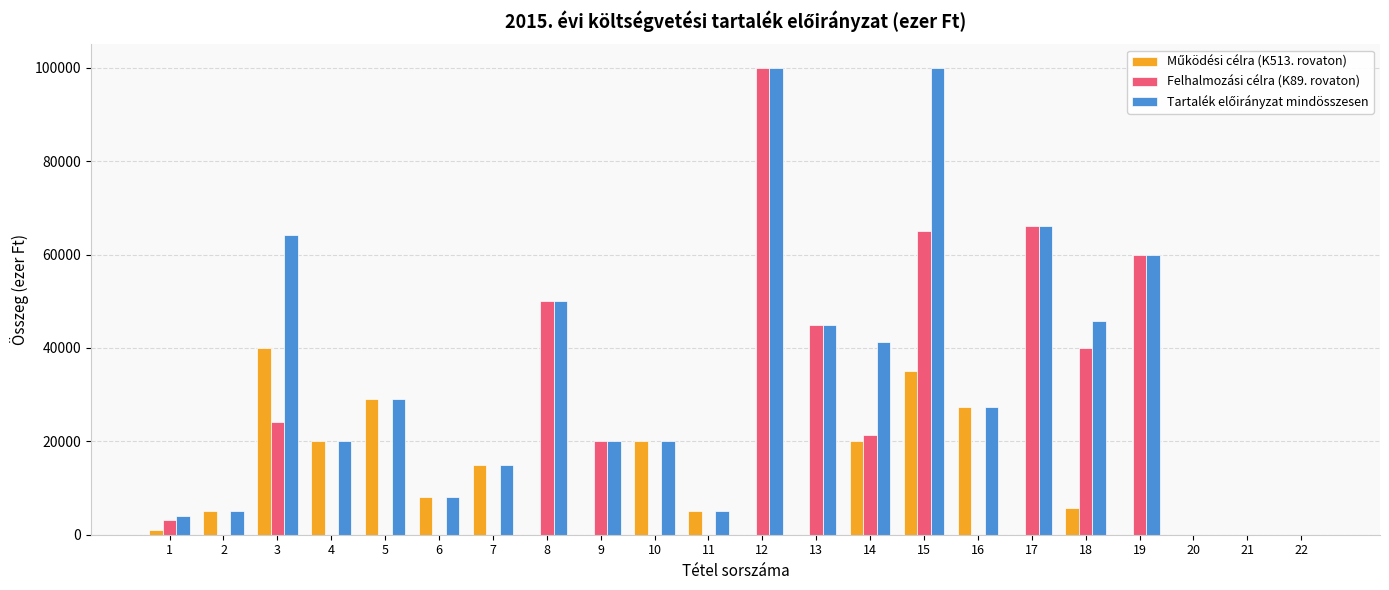

The value of Felhalmozási célra (K89. rovaton) at 17 is 30421. True or false?

False